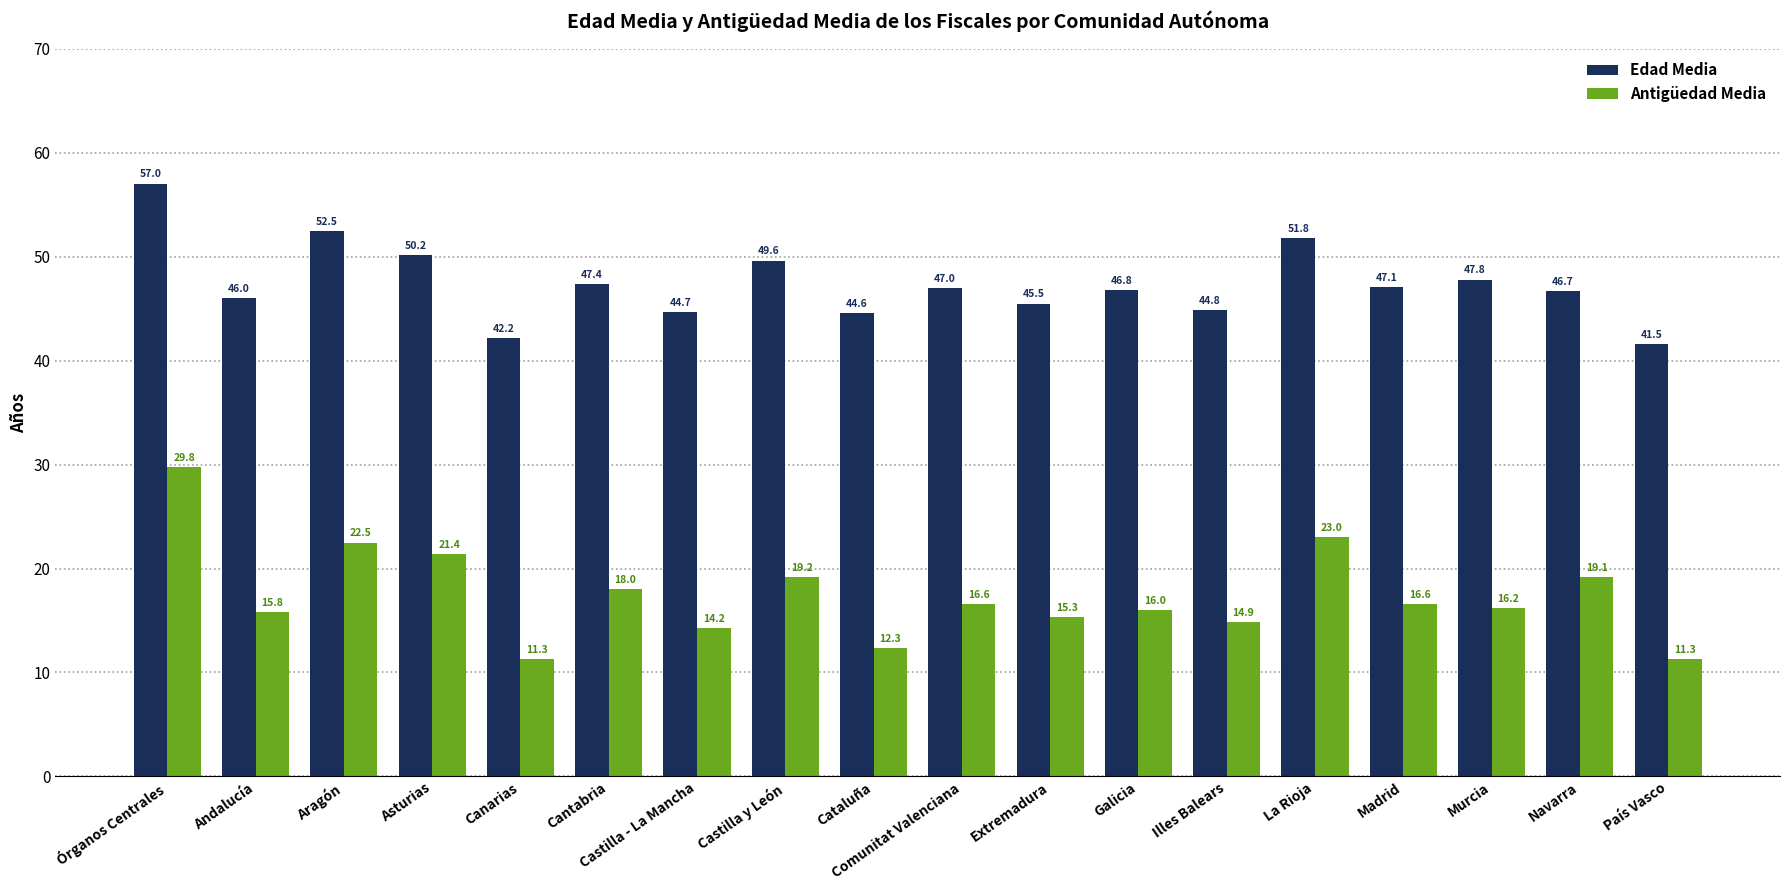

Which series has the widest spread of values?

Antigüedad Media